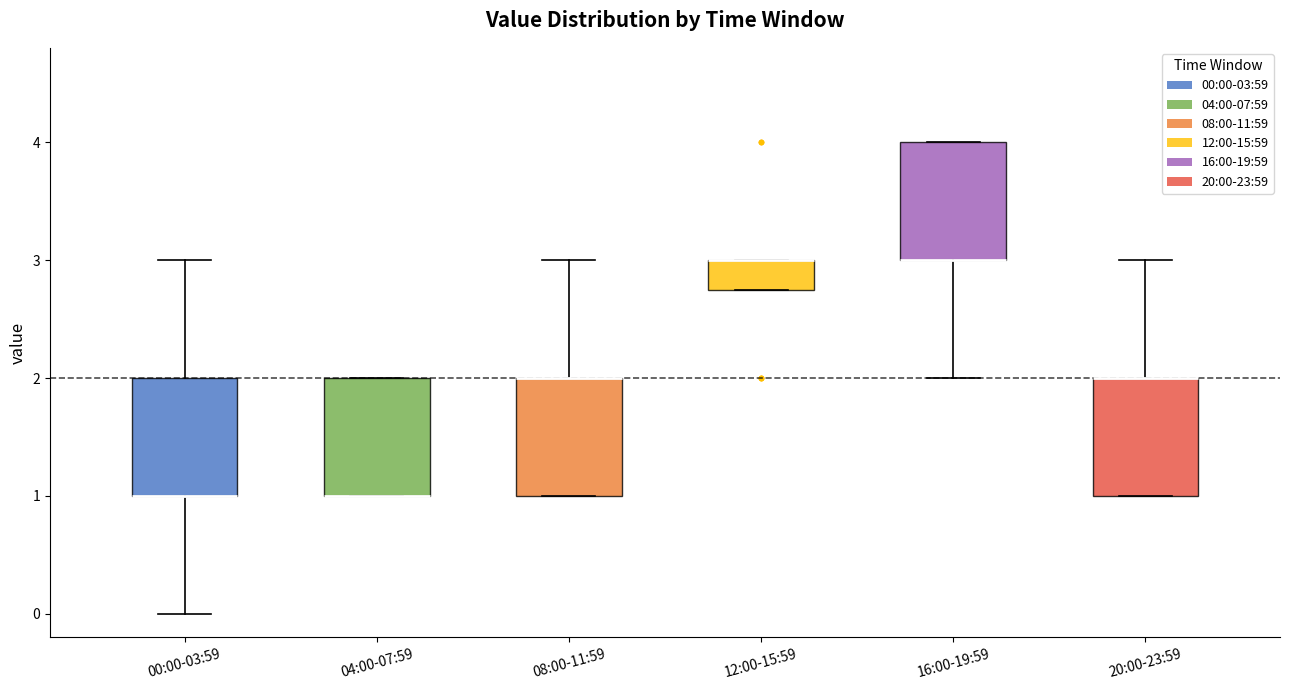

Reading left to right, read every box against the y-axis: the position of its median line, the range the box covers, and the ends of its whiskers. The values are not printed on the chart, so give them approximately, as read against the axis.

00:00-03:59: median 1.0 (drawn on the box's lower edge), box 1.0 to 2.0, whiskers 0.0 to 3.0
04:00-07:59: median 1.0 (drawn on the box's lower edge), box 1.0 to 2.0, whiskers 1.0 to 2.0
08:00-11:59: median 2.0 (drawn on the box's upper edge), box 1.0 to 2.0, whiskers 1.0 to 3.0
12:00-15:59: median 3.0 (drawn on the box's upper edge), box 2.8 to 3.0, whiskers 2.8 to 3.0
16:00-19:59: median 3.0 (drawn on the box's lower edge), box 3.0 to 4.0, whiskers 2.0 to 4.0
20:00-23:59: median 2.0 (drawn on the box's upper edge), box 1.0 to 2.0, whiskers 1.0 to 3.0